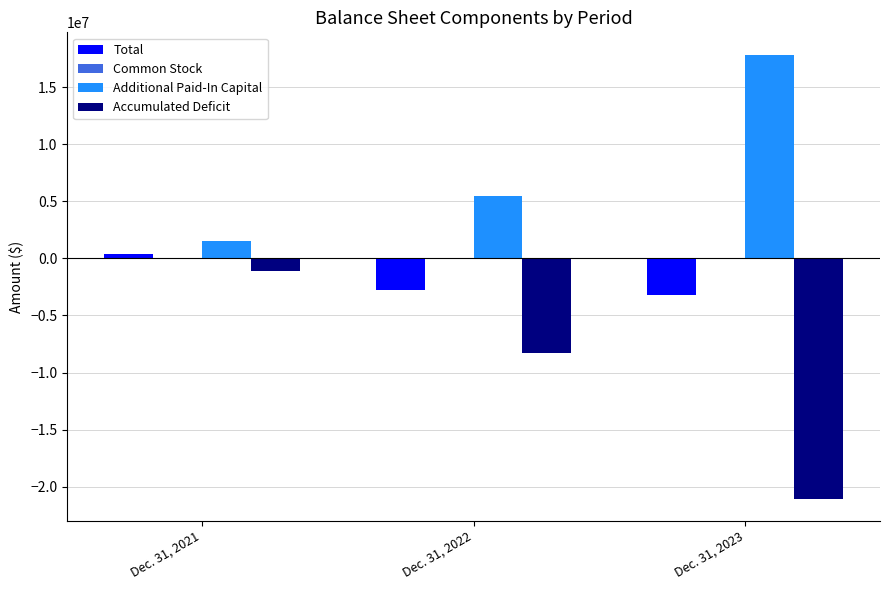

Read the Total value at Dec. 31, 2022, to the nearest 50.

-2805650